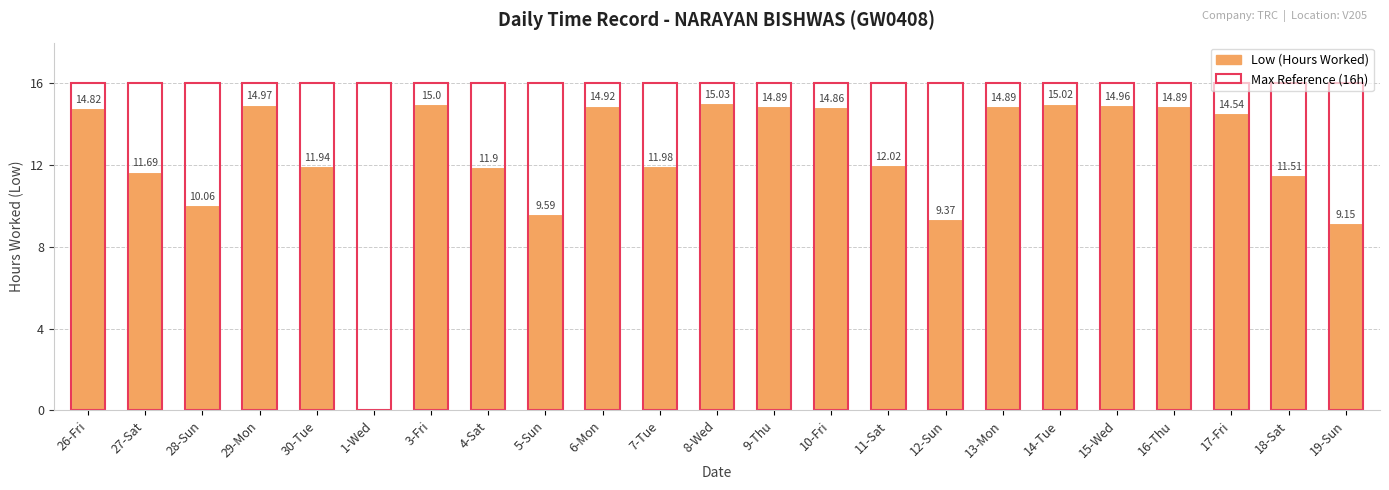

What is the difference between the Low (Hours Worked) values at 5-Sun and 19-Sun?

0.4